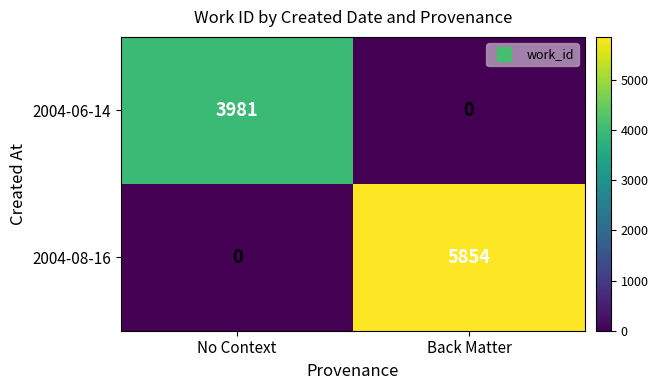

Reading left to right, transcribe all the data shown in this chart.

2004-06-14: No Context=3981	Back Matter=0
2004-08-16: No Context=0	Back Matter=5854